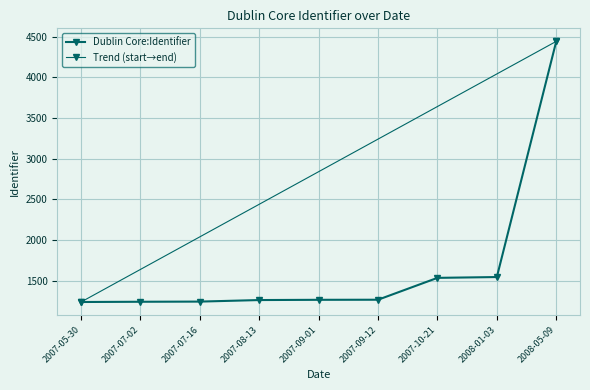

How many series are shown in this chart?

1